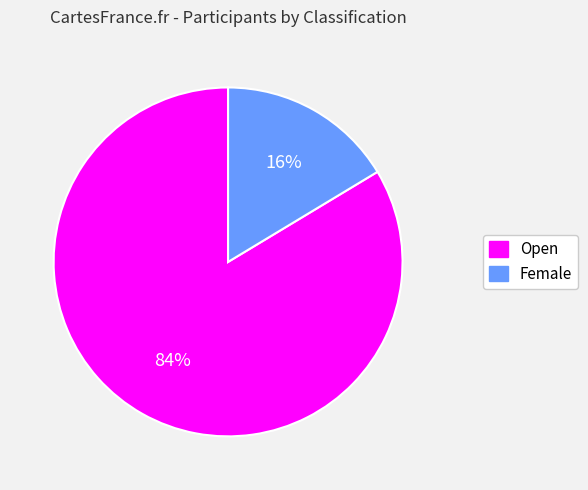

What is the majority slice?

Open